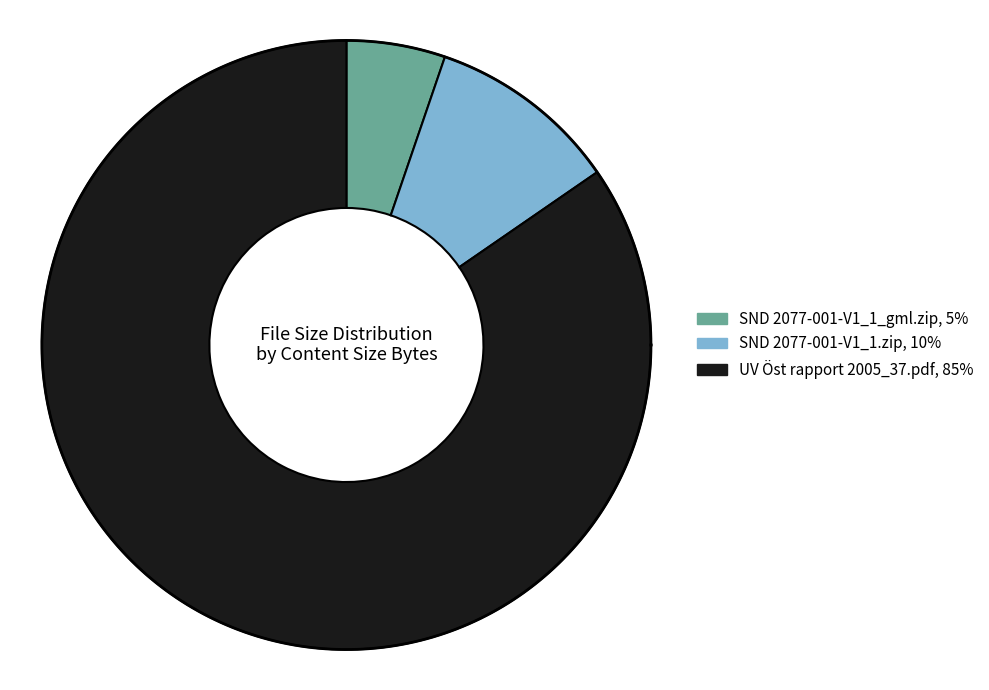

True or false: SND 2077-001-V1_1.zip accounts for 22% of the total.

False